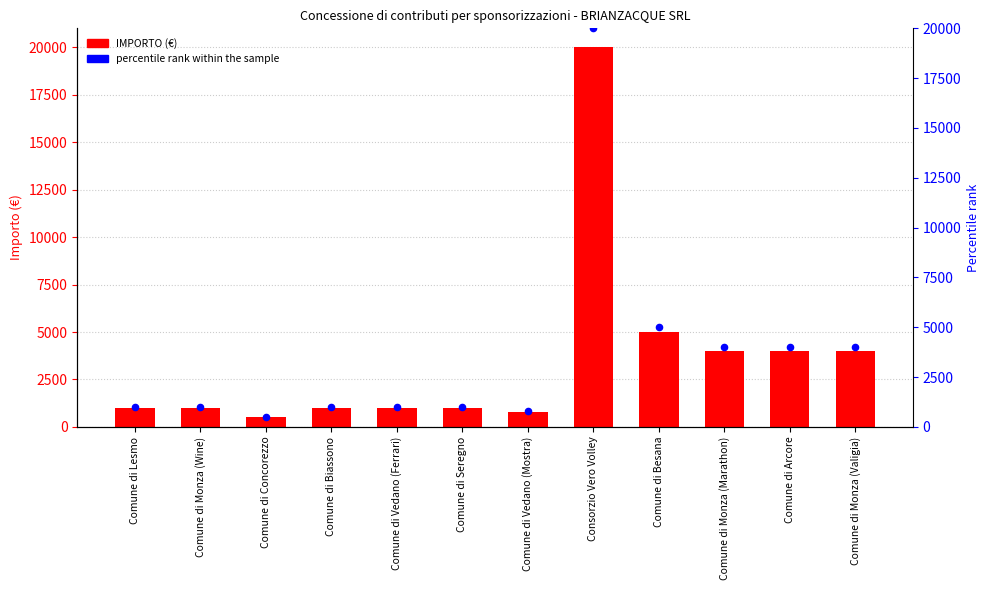

Which series has the largest total across all categories?

IMPORTO